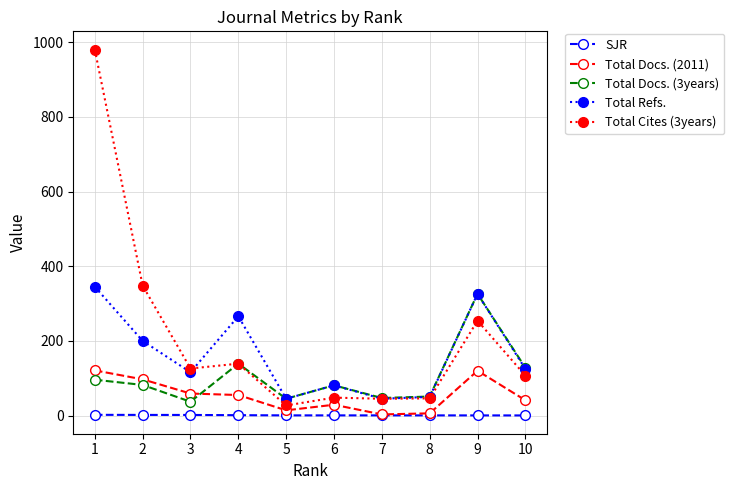

True or false: Total Docs. (3years) has more than 2 points higher than both neighbors.

True